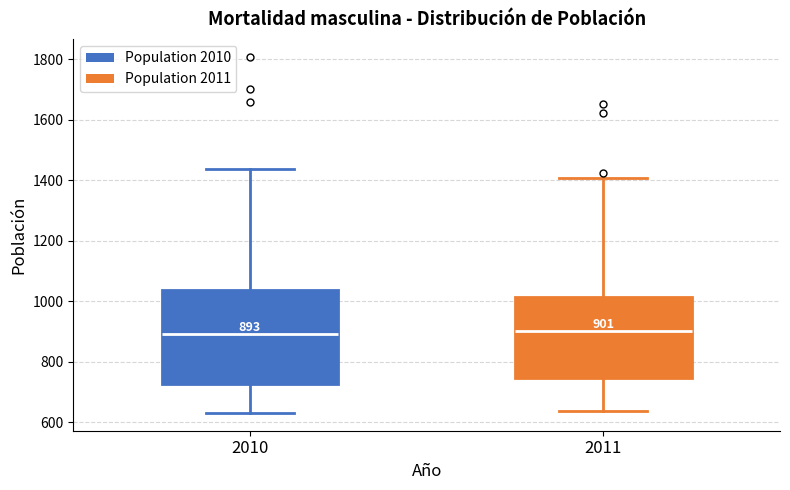

Which box is the tallest, from its lower edge to its upper edge?

2010